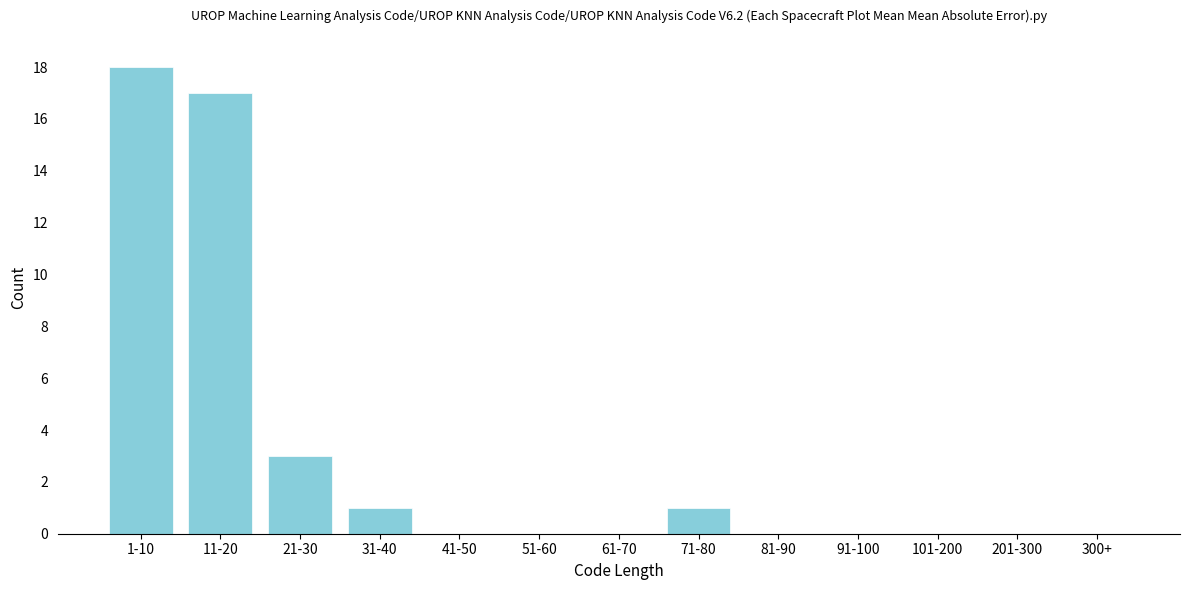

Reading left to right, list all the values displayed in this chart.

1-10=18	11-20=17	21-30=3	31-40=1	41-50=0	51-60=0	61-70=0	71-80=1	81-90=0	91-100=0	101-200=0	201-300=0	300+=0